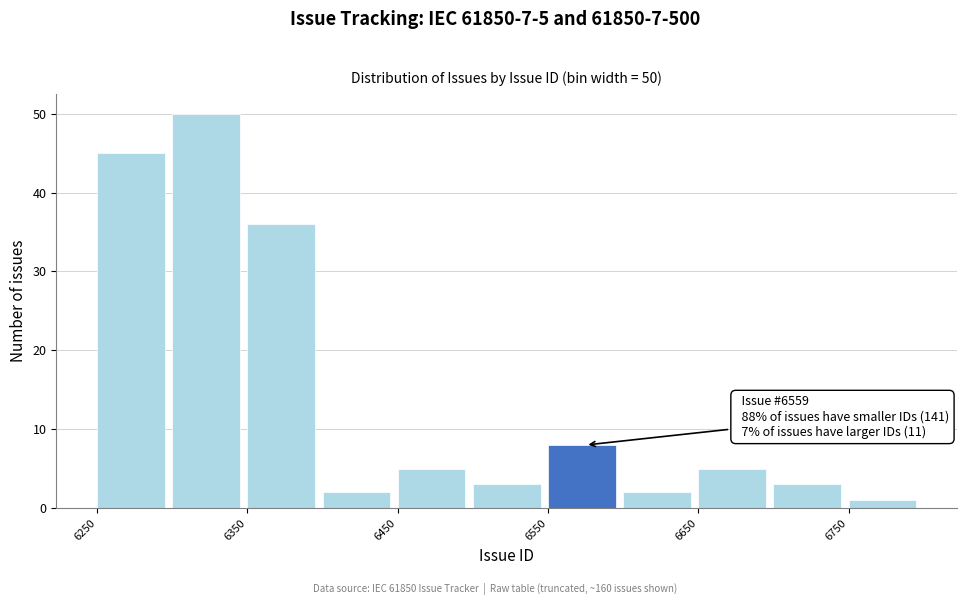

Over which range of the x-axis is the bar tallest?

6300 to 6350